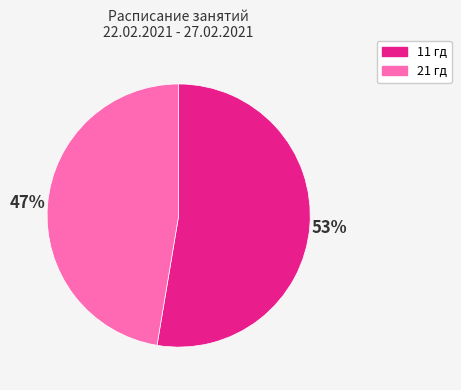

What is the ratio of the value at 11 гд to the value at 21 гд?

1.1